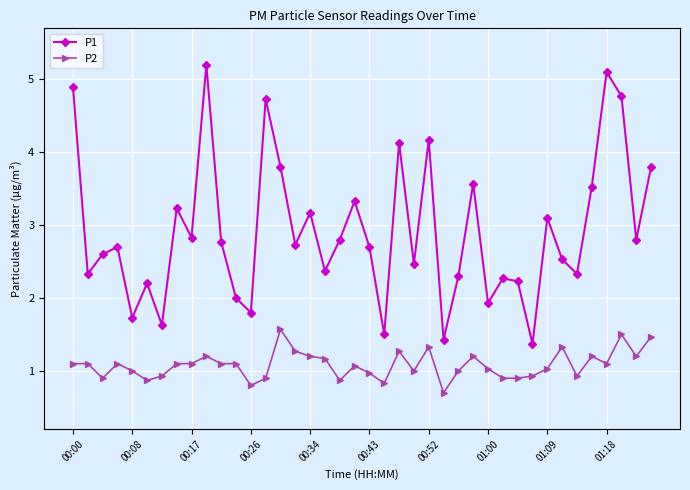

What is the difference between the maximum and second lowest values in the P1 series?

3.8